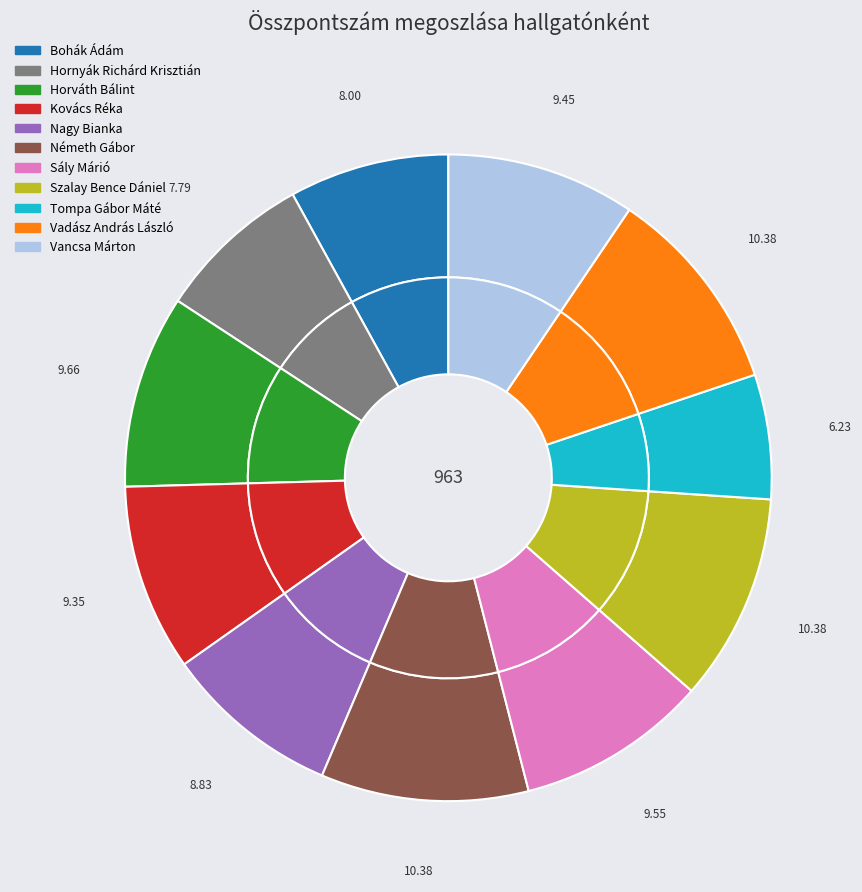

Is there any slice that represents more than half of the pie?

No